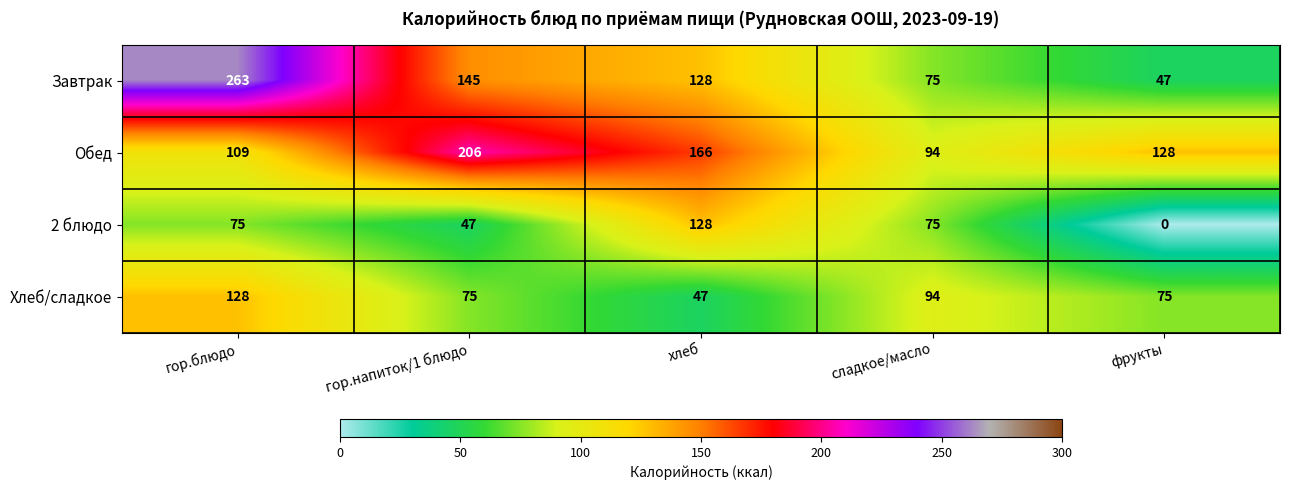

True or false: Обед has a value of 65 at гор.напиток/1 блюдо.

False